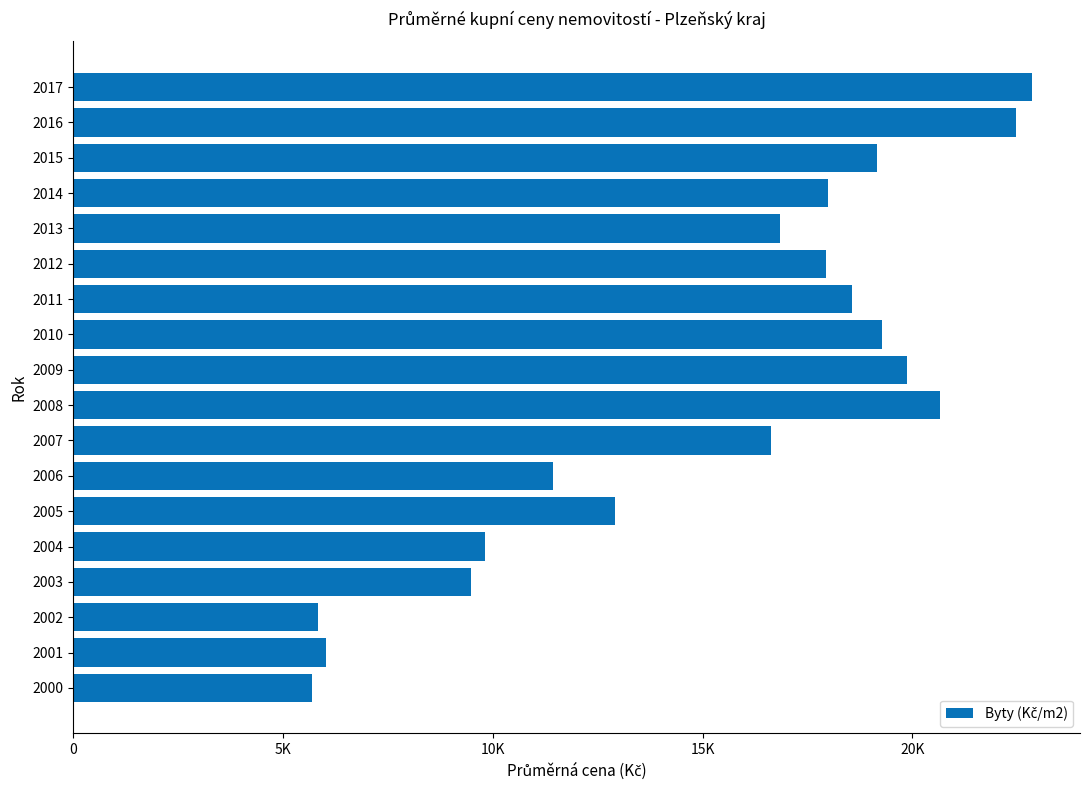

What is the smallest value displayed?

5701